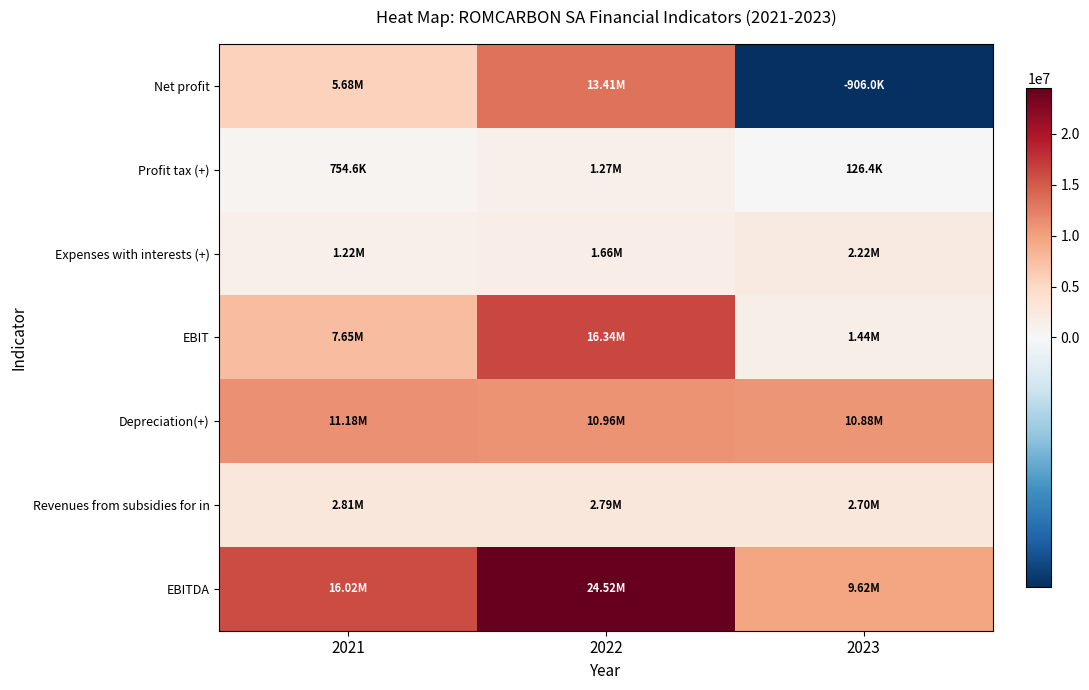

Which series changed the most between 2022 and 2023?

EBIT